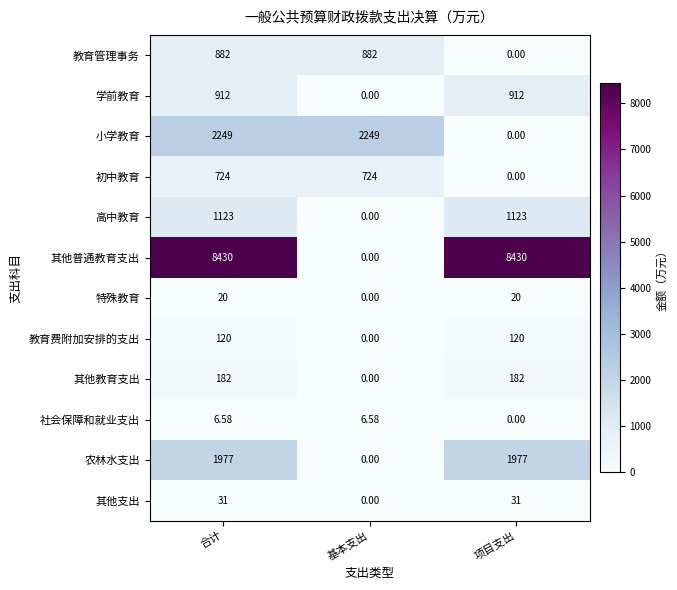

Where is 社会保障和就业支出 nearest to the value 3?

项目支出